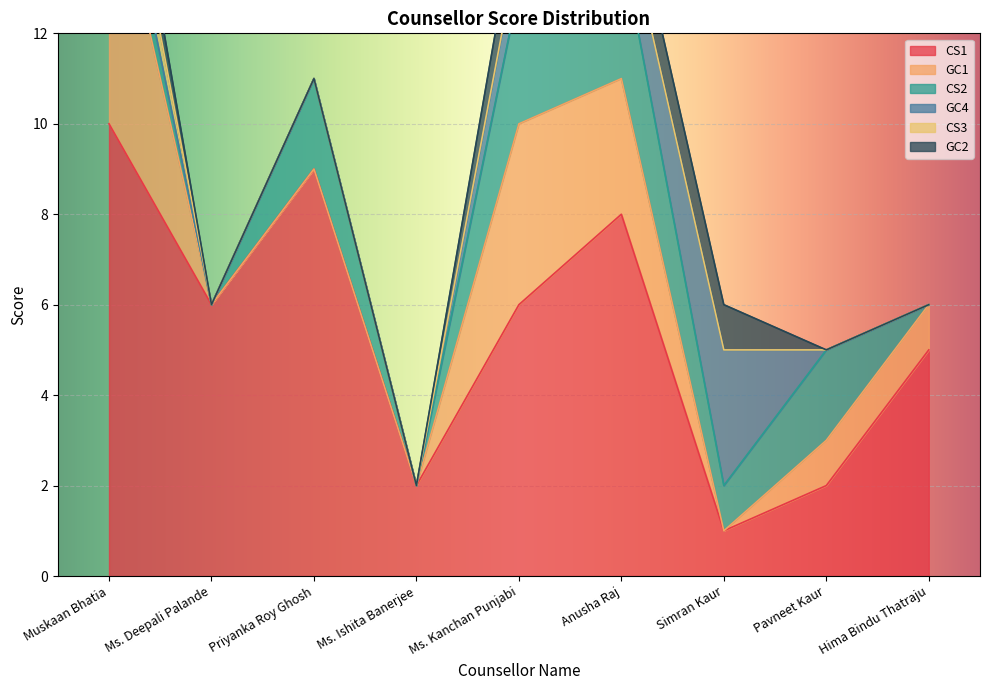

List the series in order of their peak value, highest first.

CS1, GC1, CS2, GC4, CS3, GC2